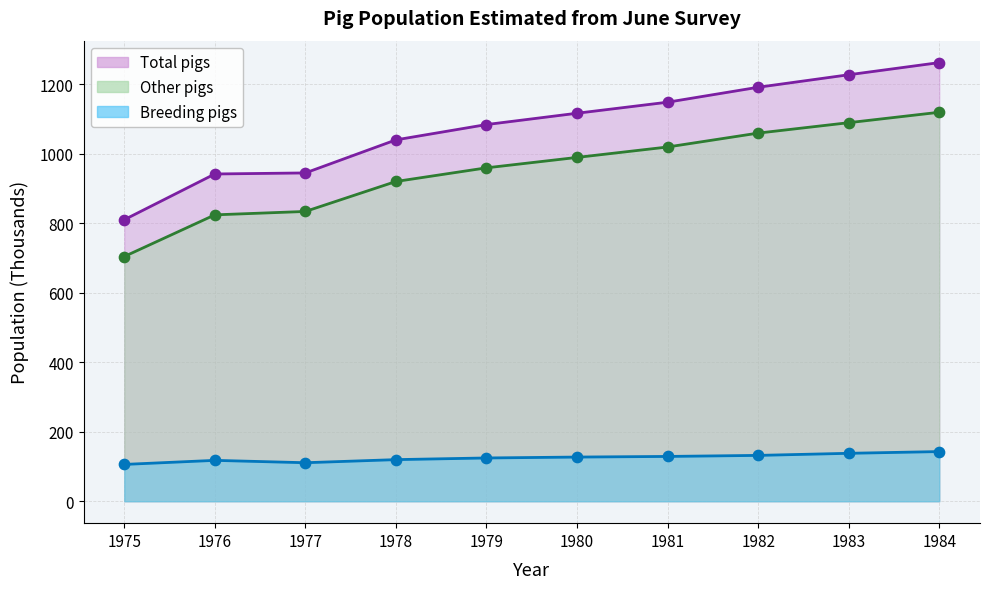

What are all the series names shown in the legend?

Breeding pigs, Other pigs, Total pigs